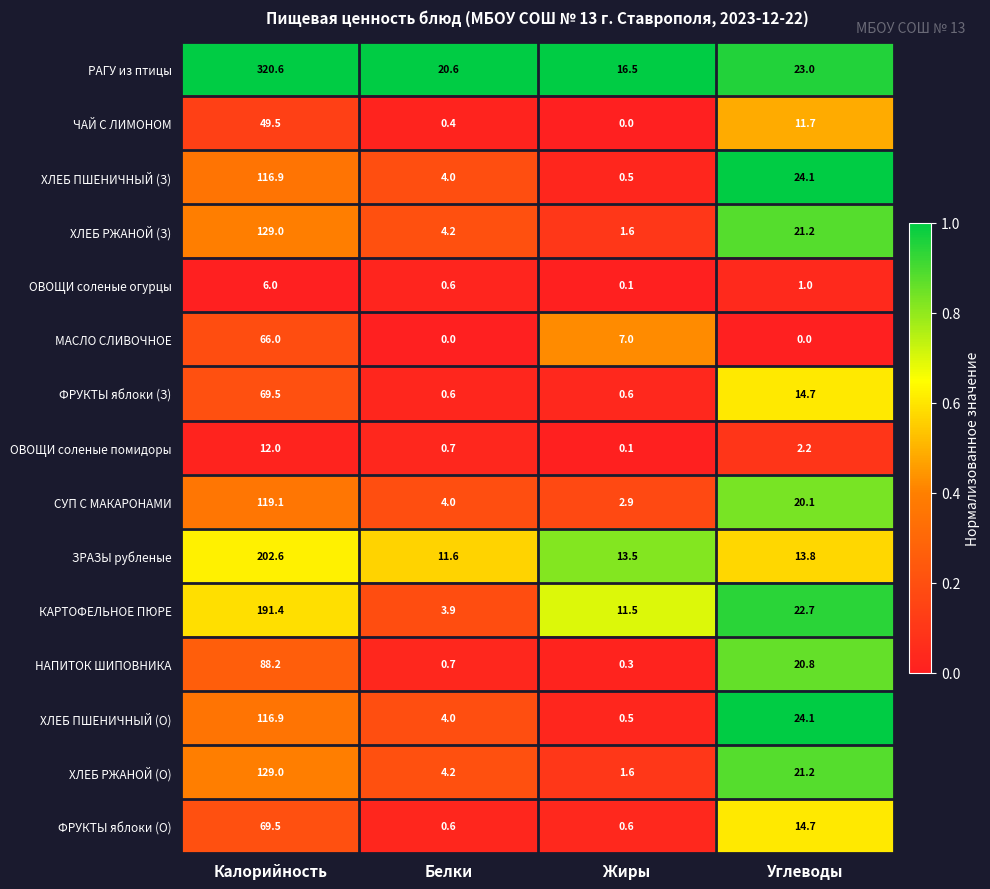

What is the greatest value displayed?

320.6